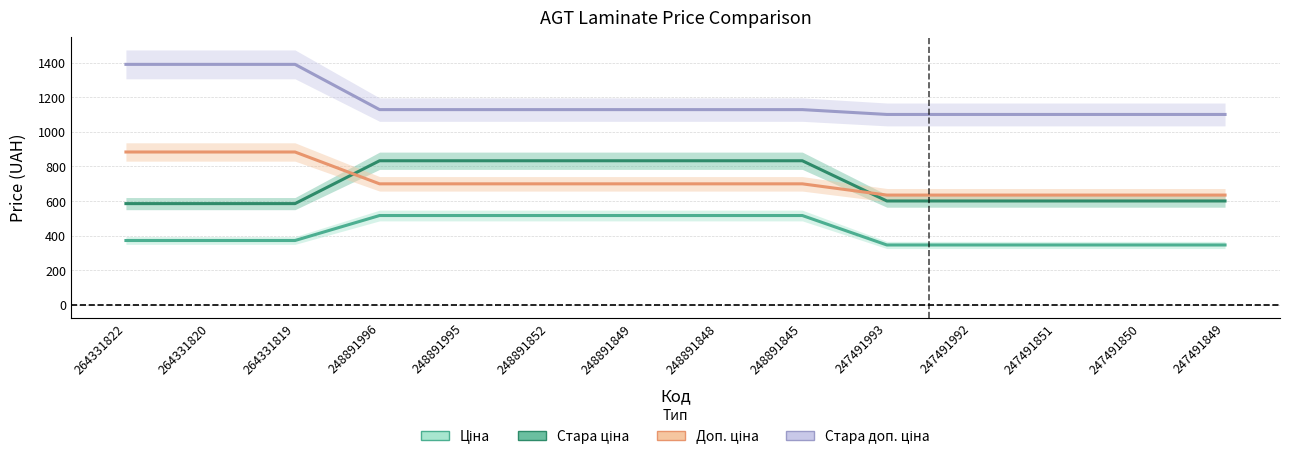

Between 248891996 and 248891852, which is larger?

248891996